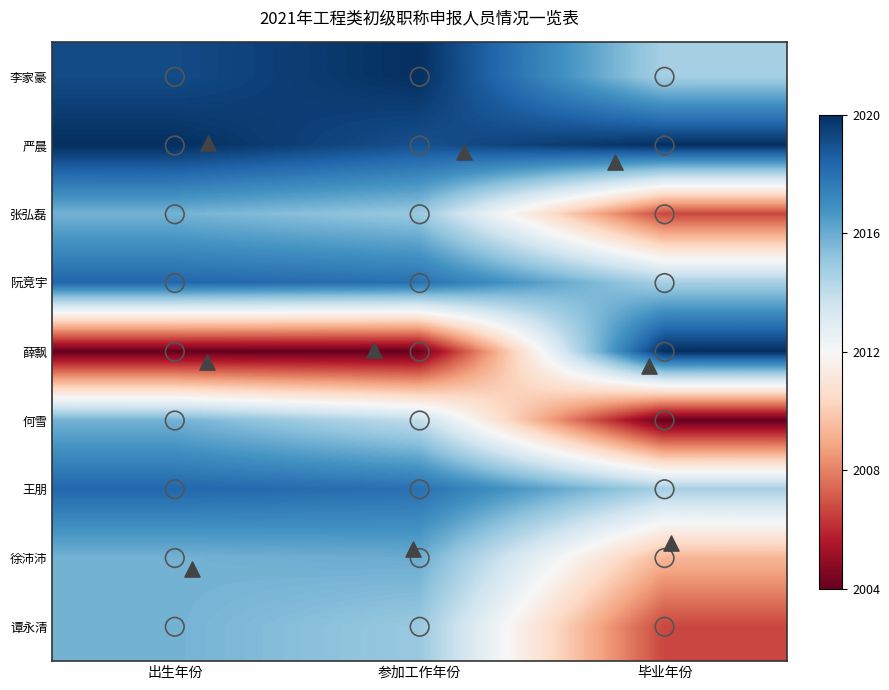

Reading right to left, what are all the values shown in this chart?

李家豪: 毕业年份=0.7	参加工作年份=1.0	出生年份=0.9
严晨: 毕业年份=1.0	参加工作年份=0.9	出生年份=1.0
张弘磊: 毕业年份=0.2	参加工作年份=0.7	出生年份=0.7
阮竞宇: 毕业年份=0.7	参加工作年份=0.9	出生年份=0.9
薛飘: 毕业年份=1.0	参加工作年份=0.0	出生年份=0.0
何雪: 毕业年份=0.0	参加工作年份=0.6	出生年份=0.7
王朋: 毕业年份=0.7	参加工作年份=0.9	出生年份=0.9
徐沛沛: 毕业年份=0.3	参加工作年份=0.8	出生年份=0.7
谭永清: 毕业年份=0.2	参加工作年份=0.7	出生年份=0.7